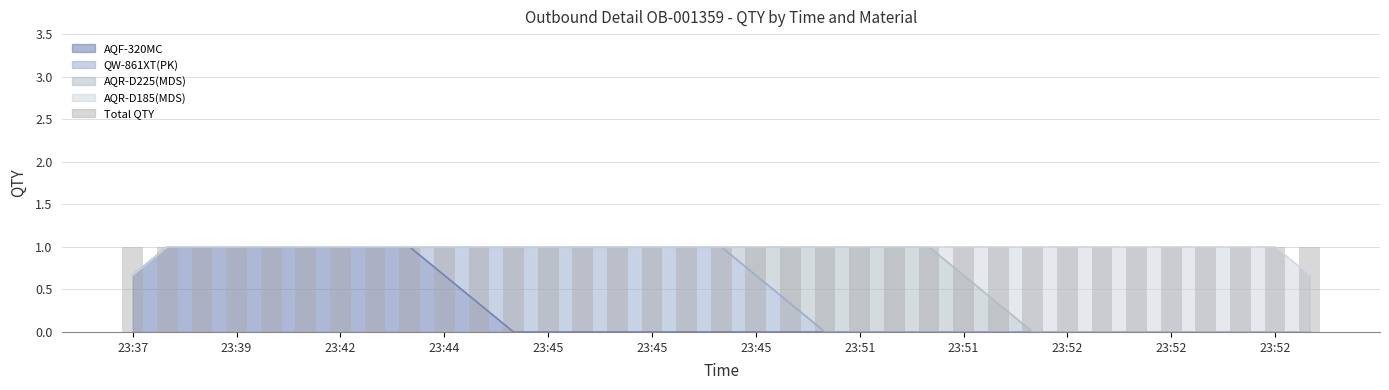

The value of AQR-D225(MDS) at 23:45 is 0. True or false?

True